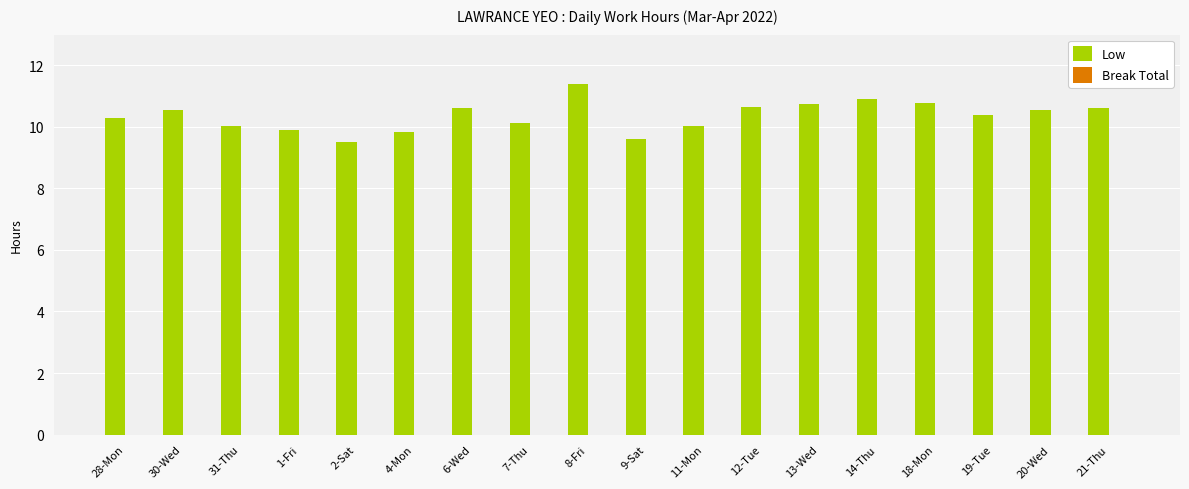

What is the ratio of the value at 6-Wed to the value at 7-Thu?

1.0